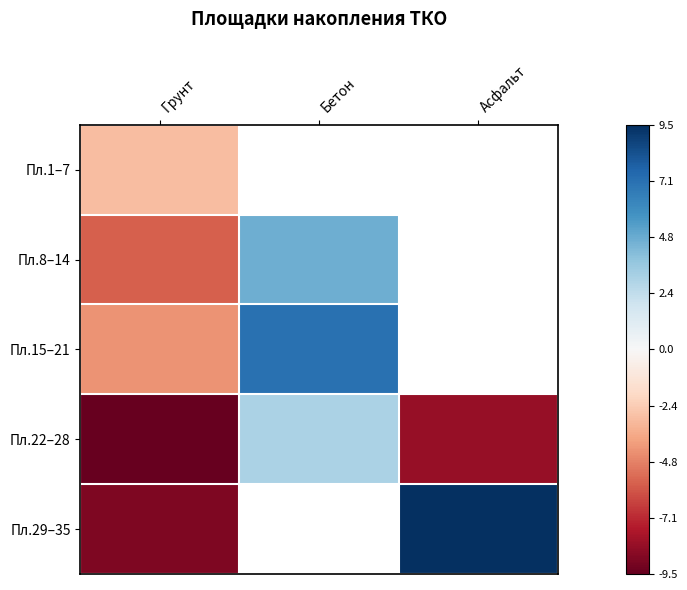

Which category has the lowest value in the Пл.1–7 series?

Грунт